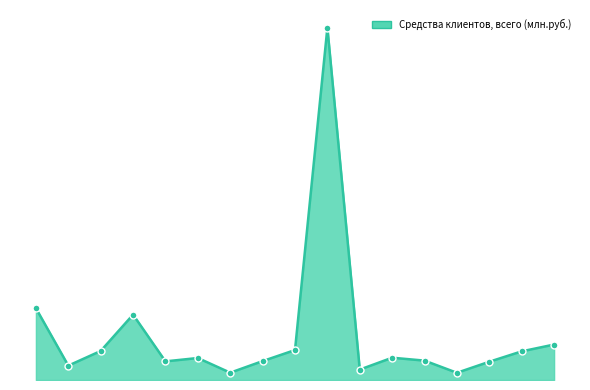

Does the chart have visible grid lines?

No